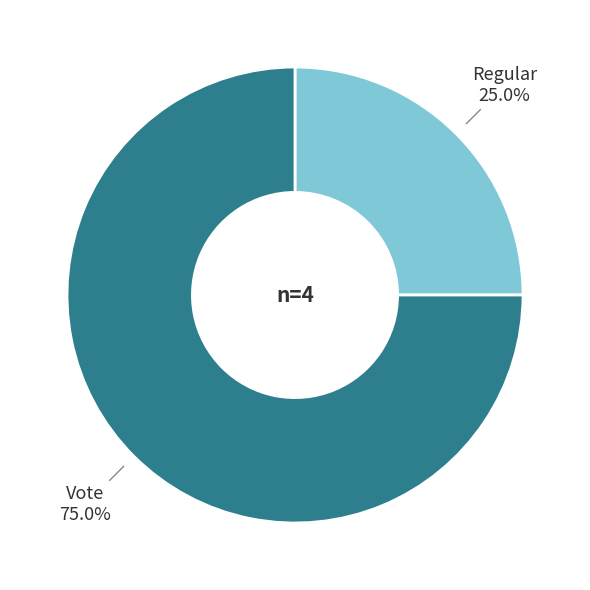

To the nearest percent, what is the average slice percentage?

50%